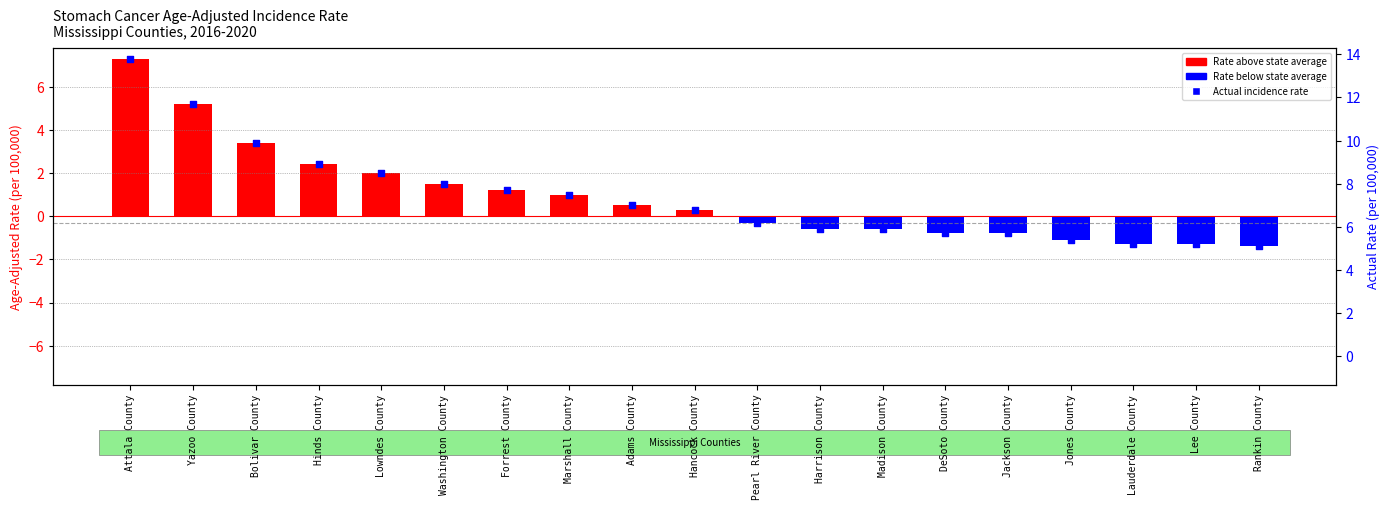

Which series has the largest Y range (max minus min)?

Rate vs State Average